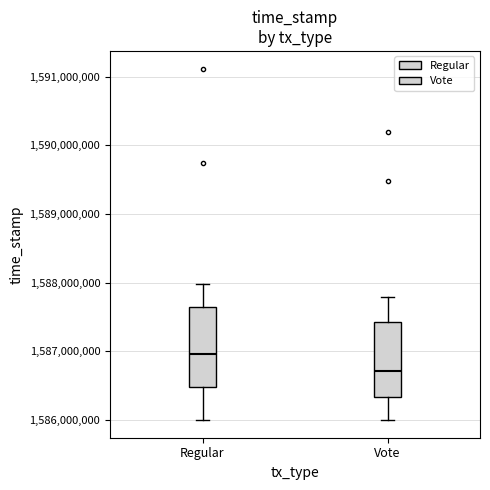

Reading left to right, read every box against the y-axis: the position of its median line, the range the box covers, and the ends of its whiskers. The values are not printed on the chart, so give them approximately, as read against the axis.

Regular: median 1587000000, box 1586500000 to 1587600000, whiskers 1586000000 to 1588000000
Vote: median 1586700000, box 1586300000 to 1587400000, whiskers 1586000000 to 1587800000